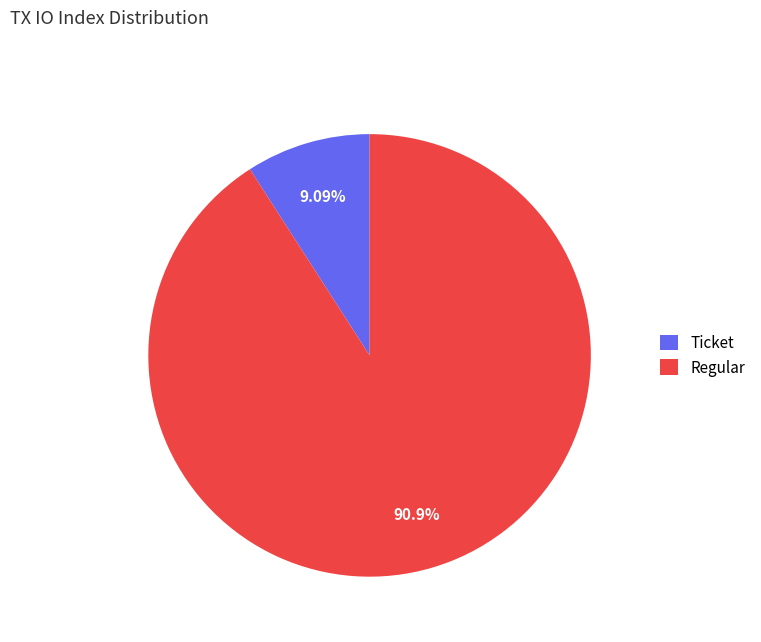

Is the sum of Regular and Ticket greater than half?

Yes